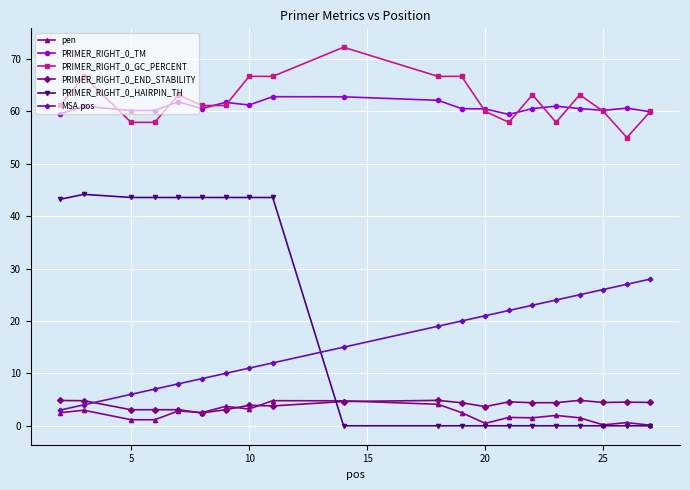

True or false: PRIMER_RIGHT_0_TM and pen cross at least once.

False